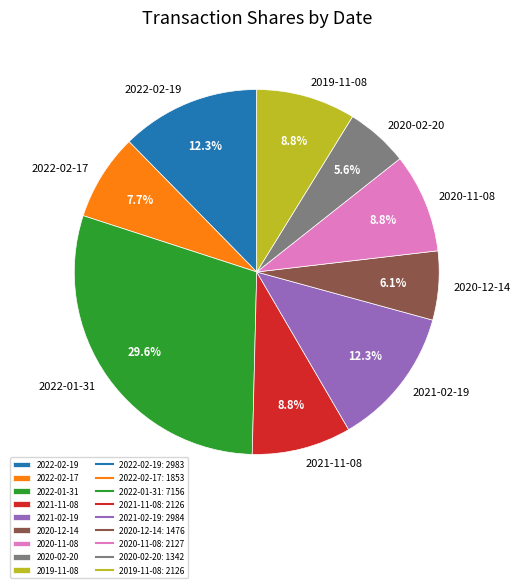

Which has a higher value, 2022-02-17 or 2020-11-08?

2020-11-08